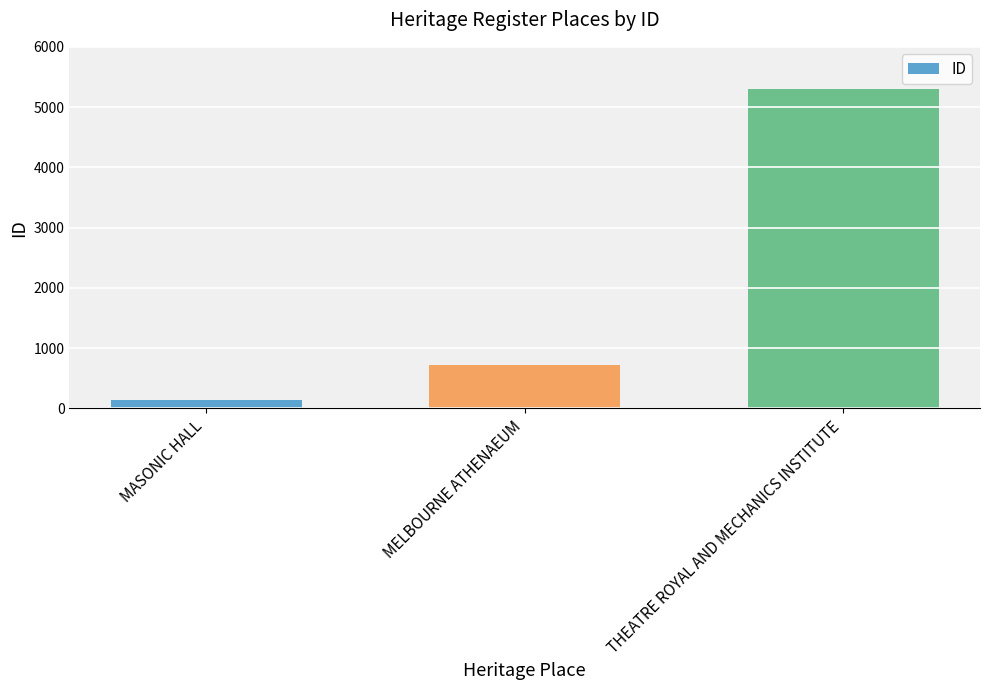

What is the change in value from MASONIC HALL to THEATRE ROYAL AND MECHANICS INSTITUTE?

+5153